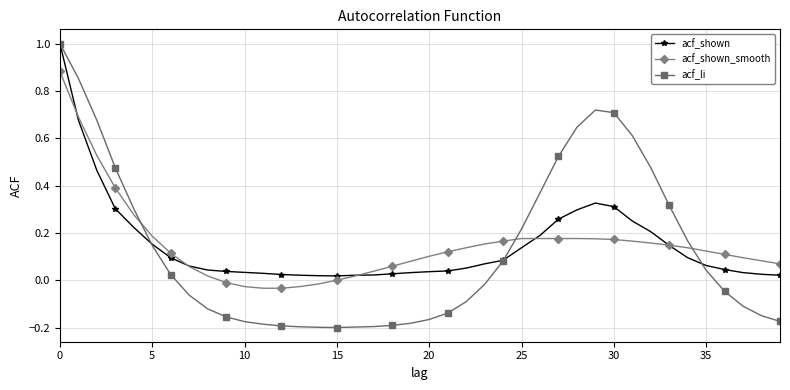

How many intersections are there between acf_shown_smooth and acf_li?

3